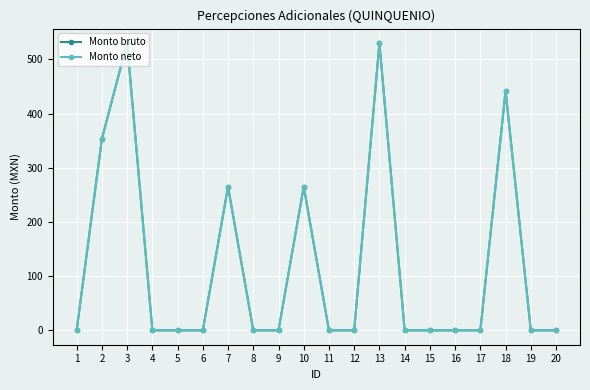

True or false: Monto neto has a value of -198.4 at 6.

False